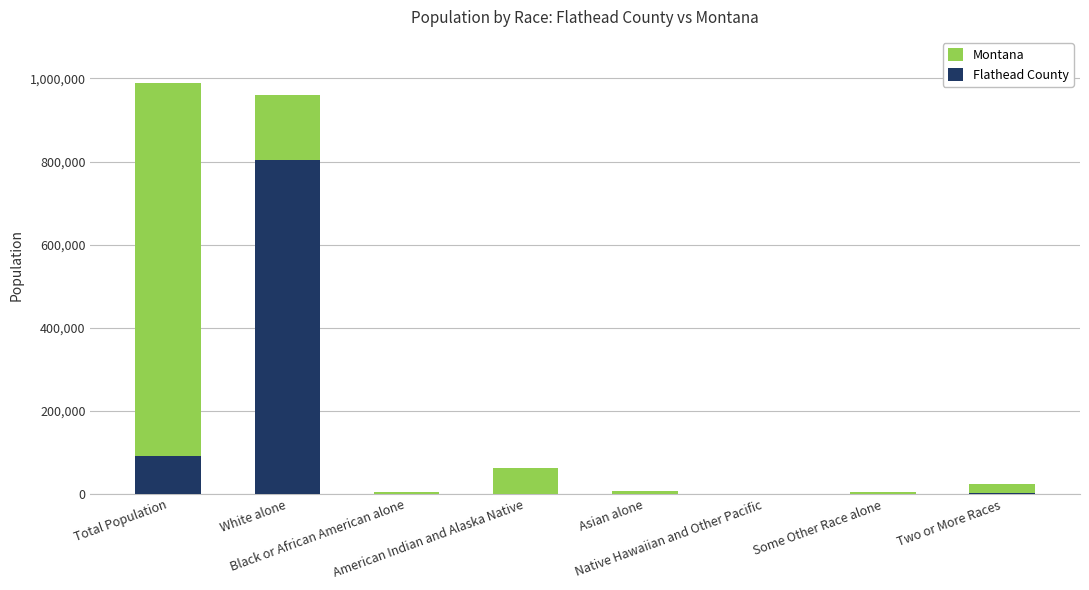

What is the difference between the maximum and minimum values in the Flathead County series?

802826